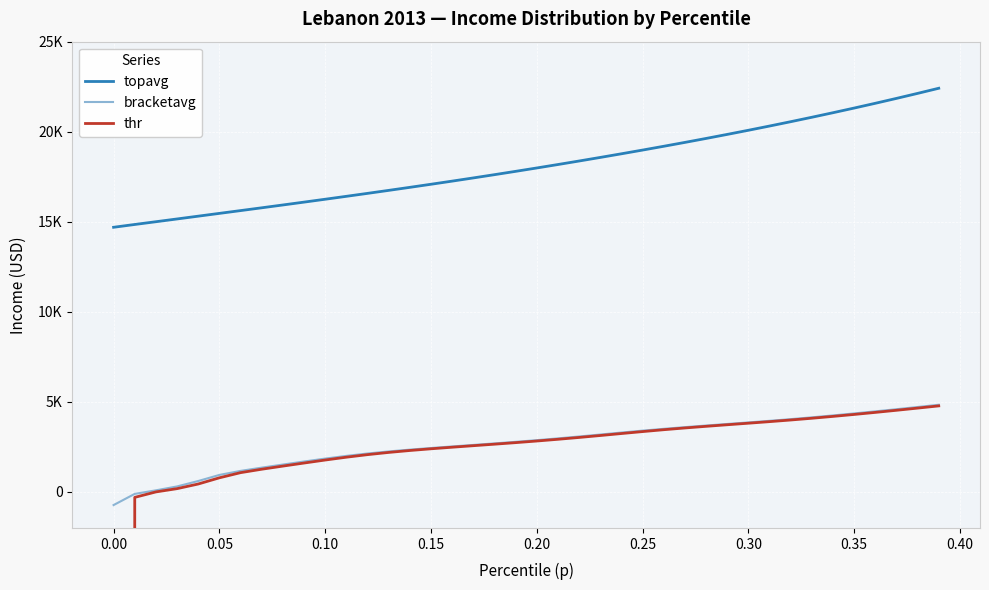

The value of bracketavg at 22 is 1510.3. True or false?

False